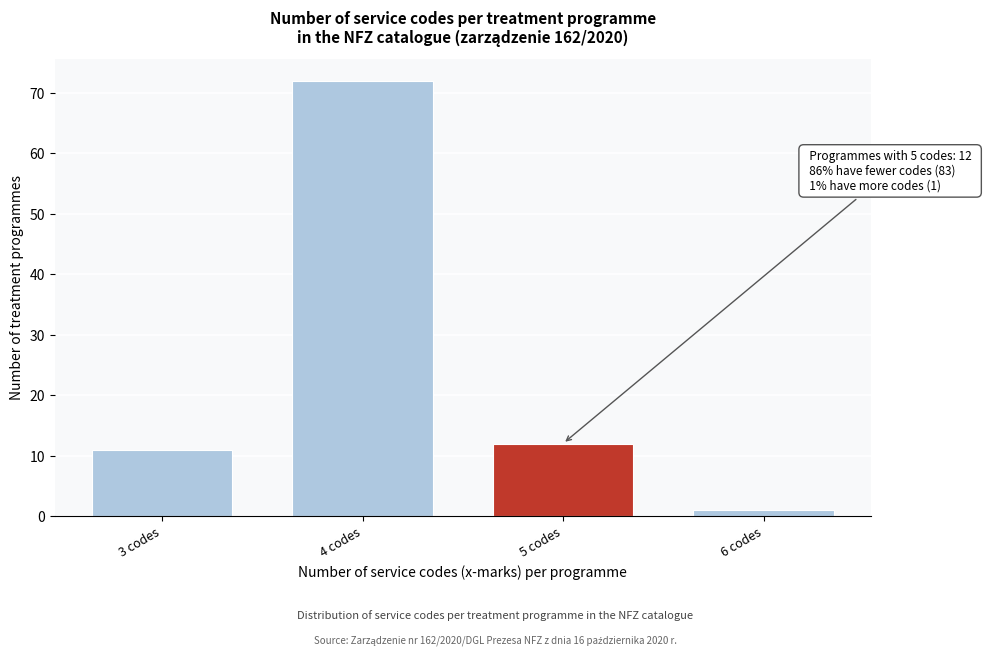

Reading left to right, transcribe all the data shown in this chart.

3 codes=11	4 codes=72	5 codes=12	6 codes=1